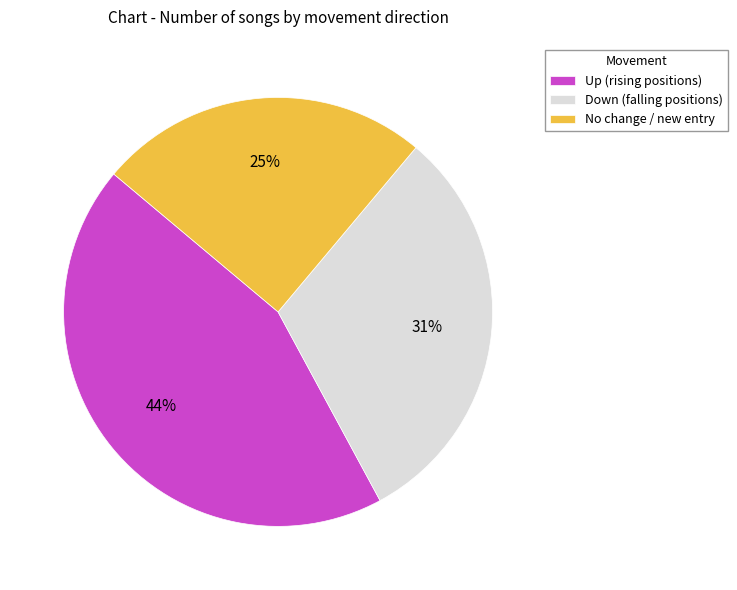

Combined, do No change / new entry and Down (falling positions) account for over 50%?

Yes